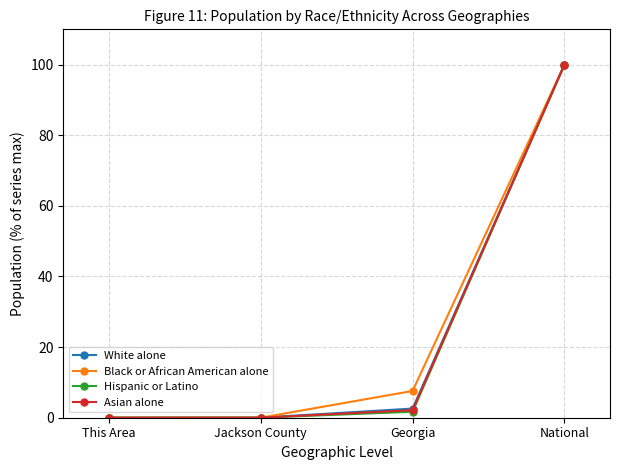

True or false: Black or African American alone has more than 1 points higher than both neighbors.

False